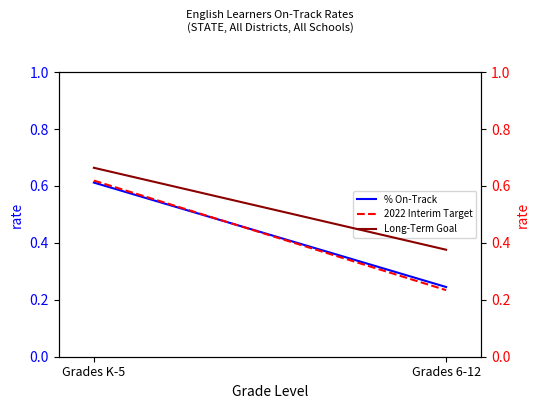

At Grades K-5, list the series in order from smallest to largest.

% On-Track, 2022 Interim Target, Long-Term Goal